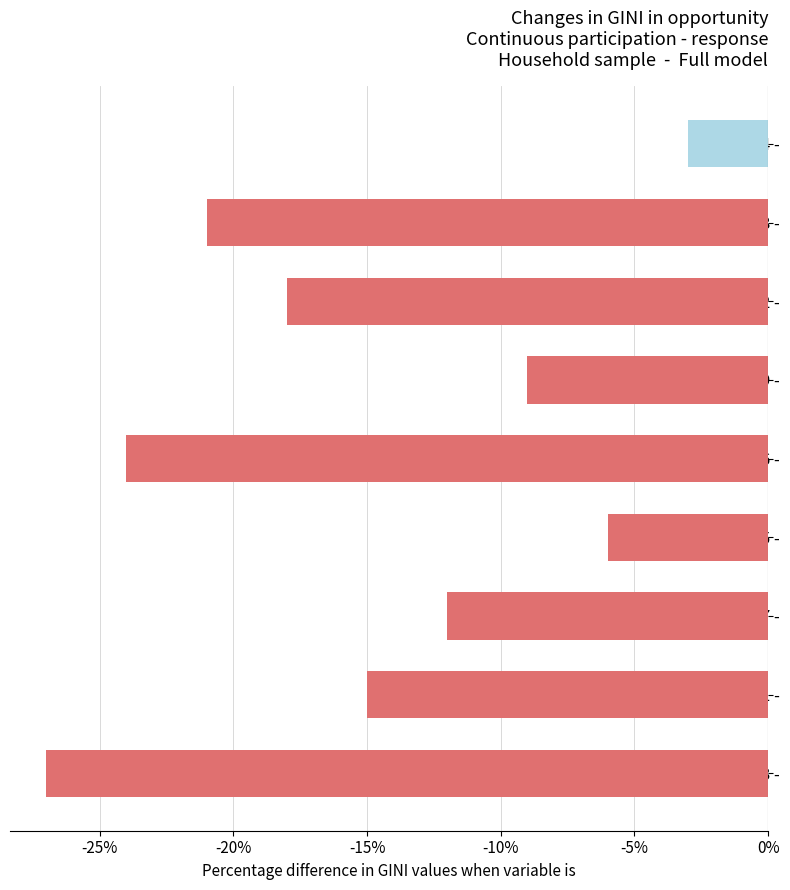

List the labels in order of value, largest first.

4 -, 5 -, 9 -, 7 -, 1 -, 2 -, 8 -, 6 -, 3 -